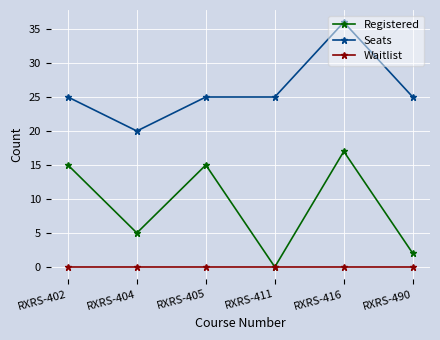

List the series in order of their overall mean, highest first.

Seats, Registered, Waitlist